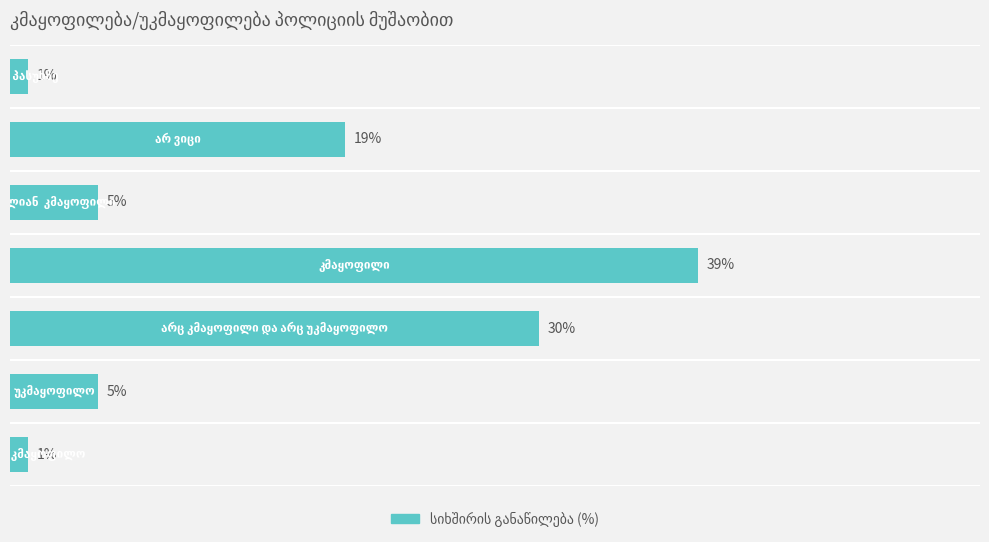

Does the chart contain any negative values?

No